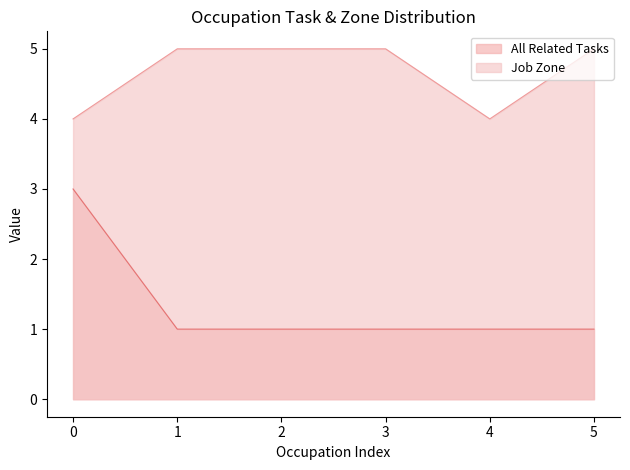

Reading left to right, transcribe all the data shown in this chart.

All Related Tasks: 0=3	1=1	2=1	3=1	4=1	5=1
Job Zone: 0=4	1=5	2=5	3=5	4=4	5=5